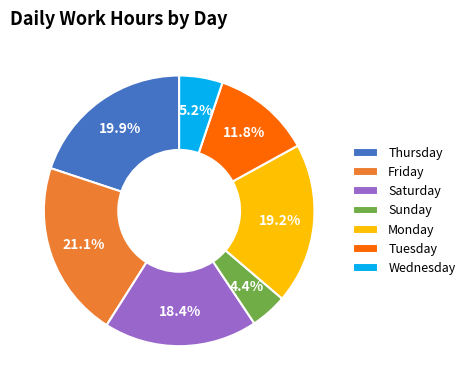

How many segments does this pie chart have?

7